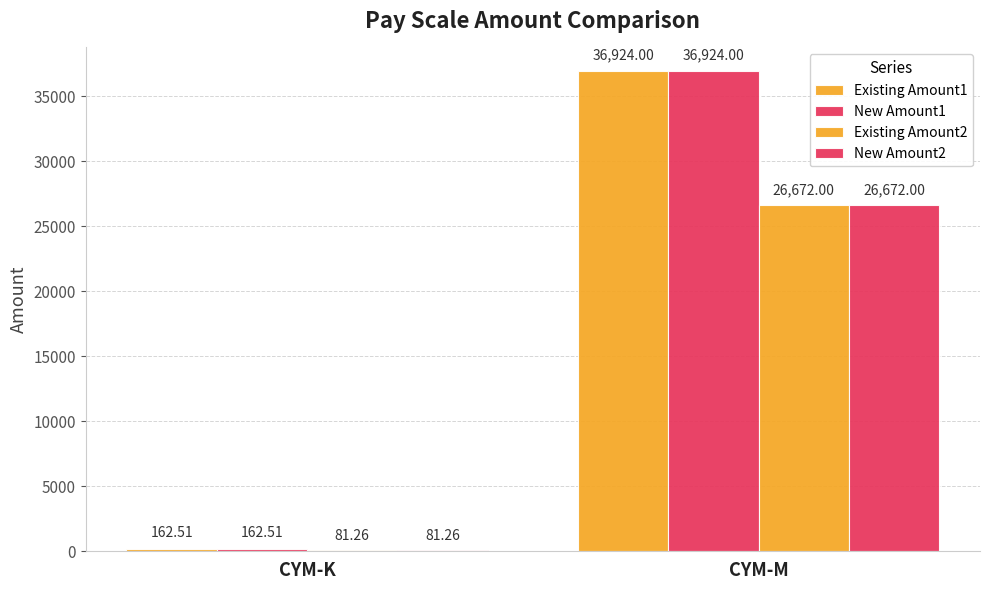

Count the number of categories in the chart.

2